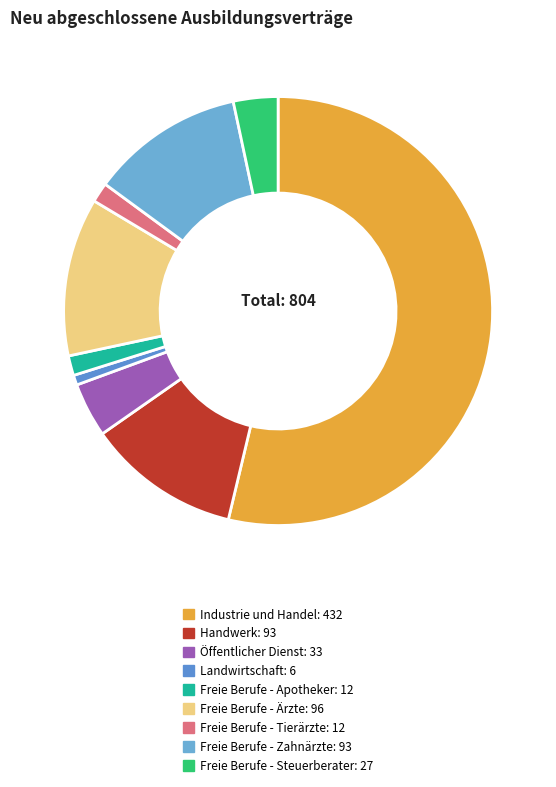

To the nearest percent, what is the combined percentage of Freie Berufe - Ärzte and Freie Berufe - Apotheker?

13%